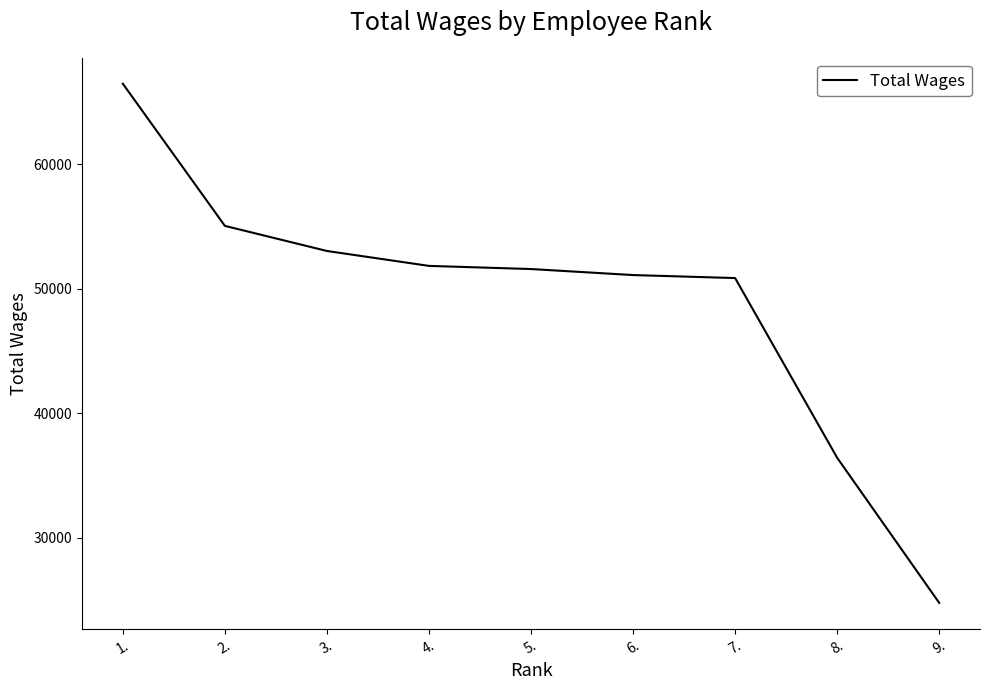

What is the sum of the values at 1. and 4.?

118328